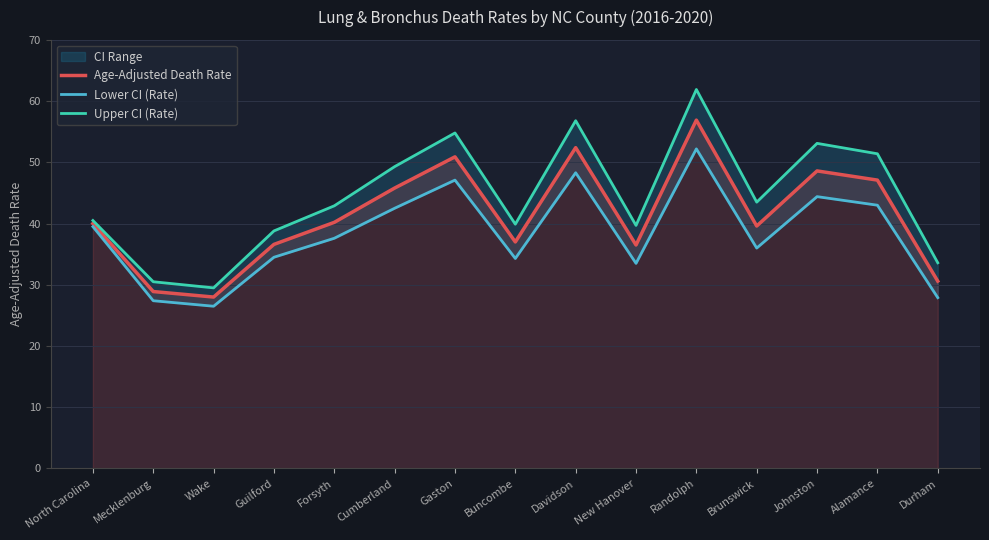

What is the maximum value for Upper CI (Rate)?

61.9